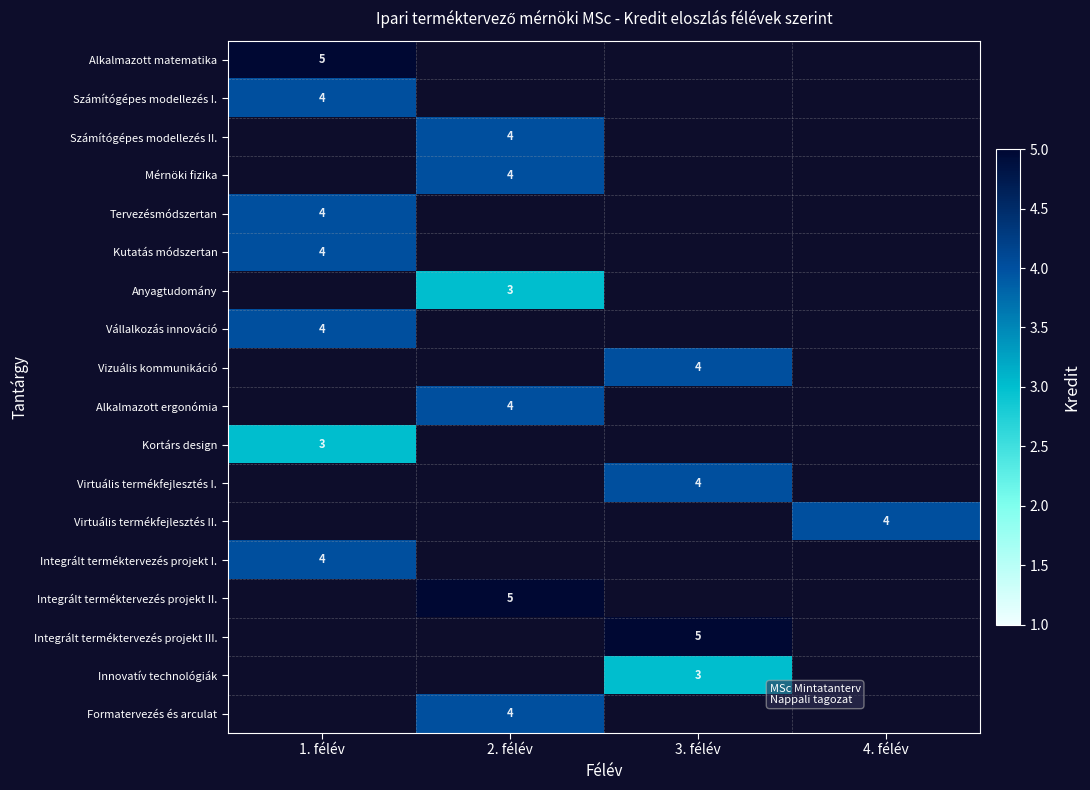

The value of Virtuális termékfejlesztés I. at 2. félév is 0. True or false?

True